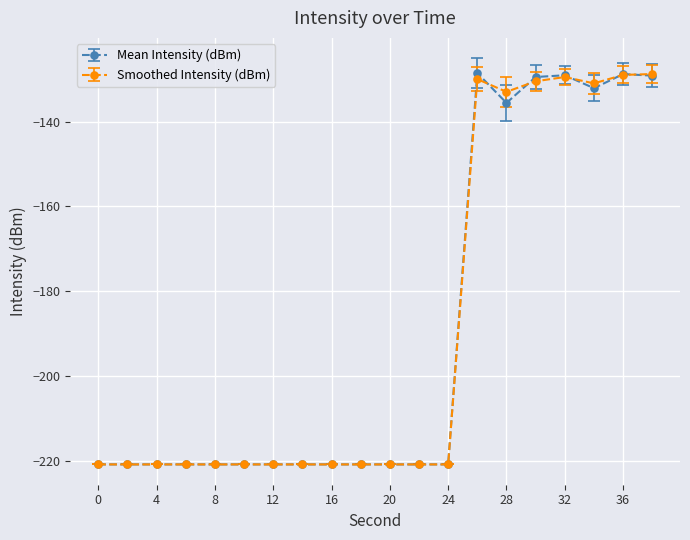

What is the lowest value of the Smoothed Intensity (dBm) series?

-220.9